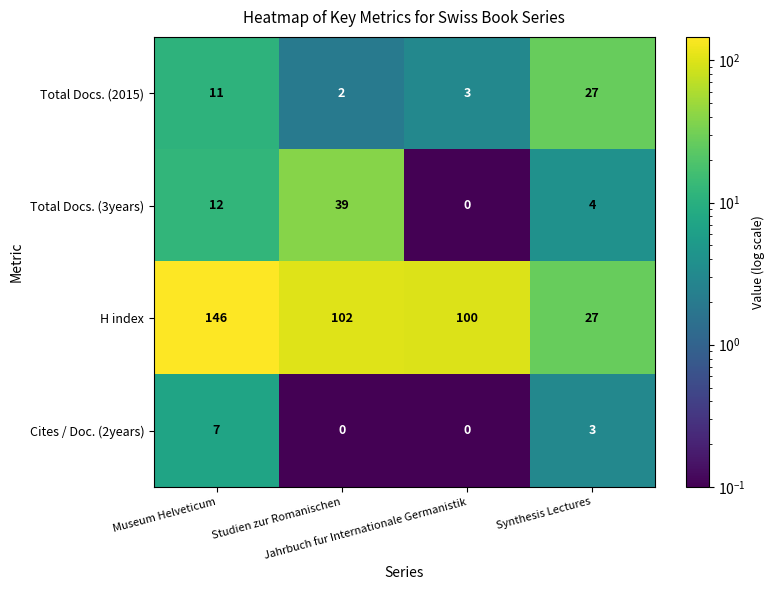

What is the maximum value for Cites / Doc. (2years)?

7